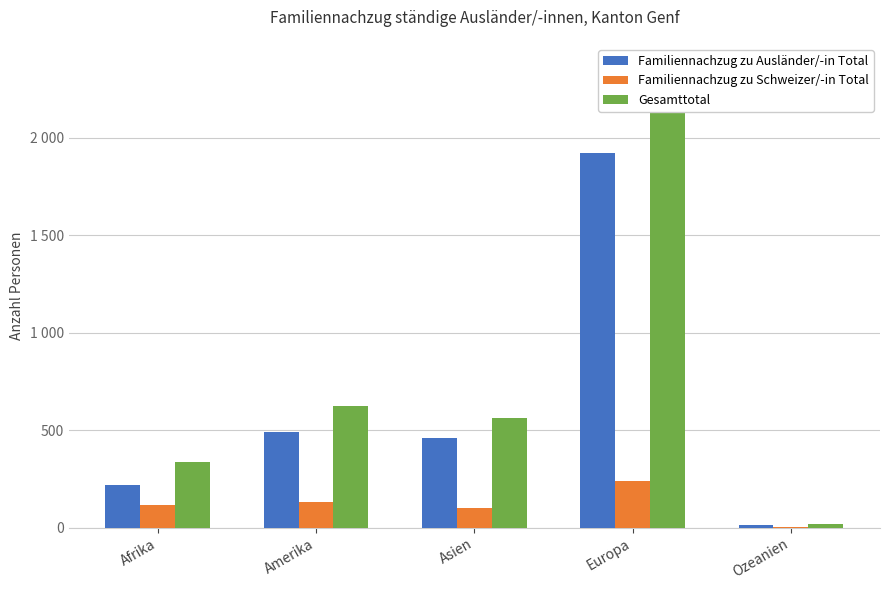

List the series in order of their peak value, lowest first.

Familiennachzug zu Schweizer/-in Total, Familiennachzug zu Ausländer/-in Total, Gesamttotal